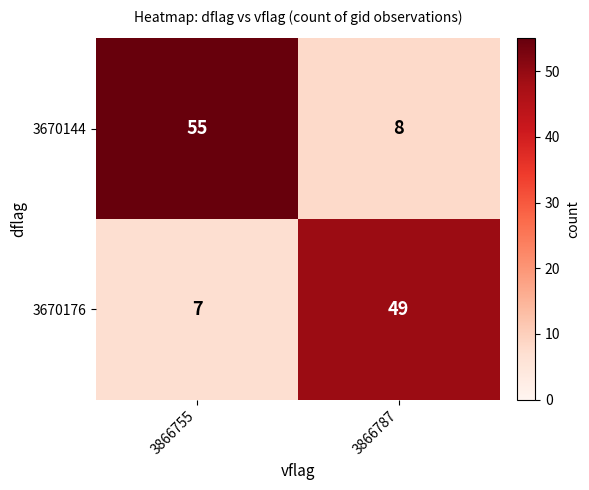

Reading right to left, extract all data points from this chart.

3670144: 3866787=8	3866755=55
3670176: 3866787=49	3866755=7